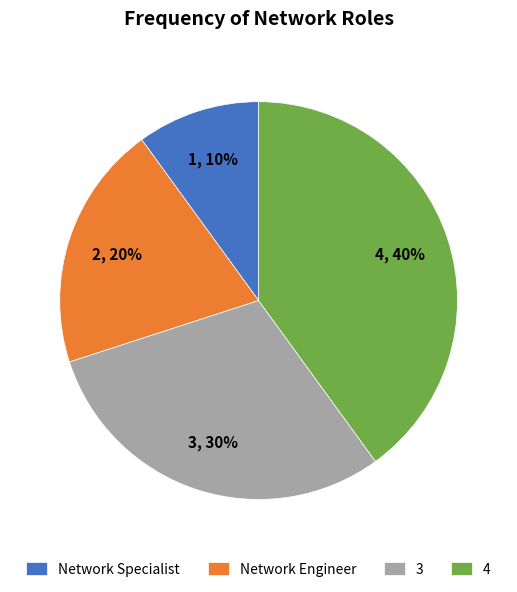

Between 4 and 3, which is larger?

4